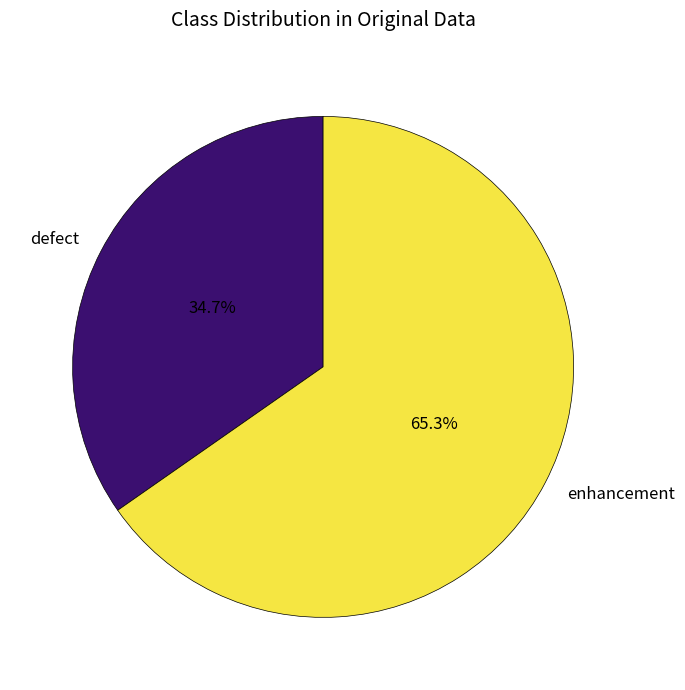

How much of the chart is everything except defect?

65.3%